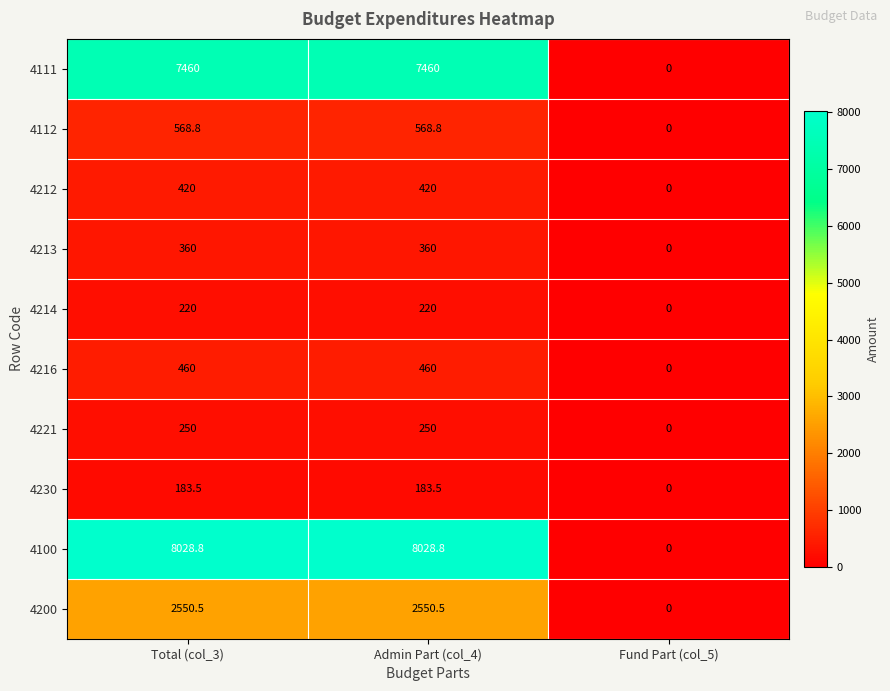

What is the average value of the 4111 series?

4973.3